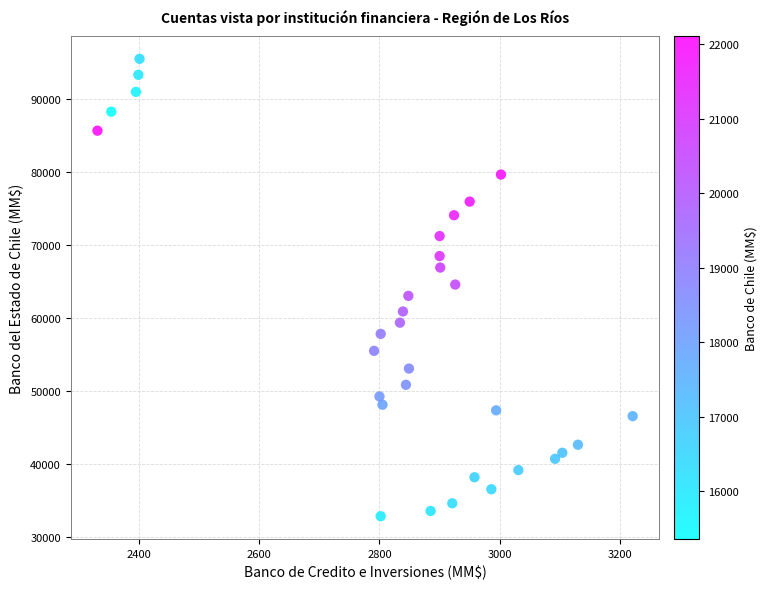

What is the range of Y values (max minus min)?

62679